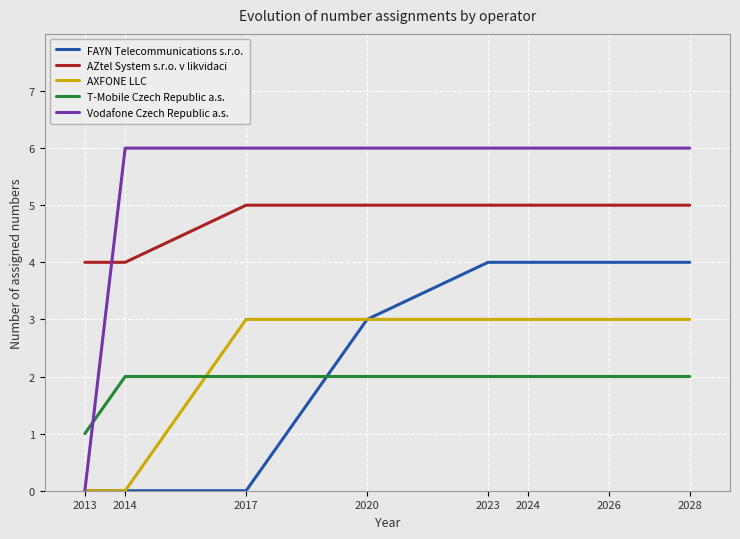

True or false: AZtel System s.r.o. v likvidaci has a value of 8 at 2020.

False